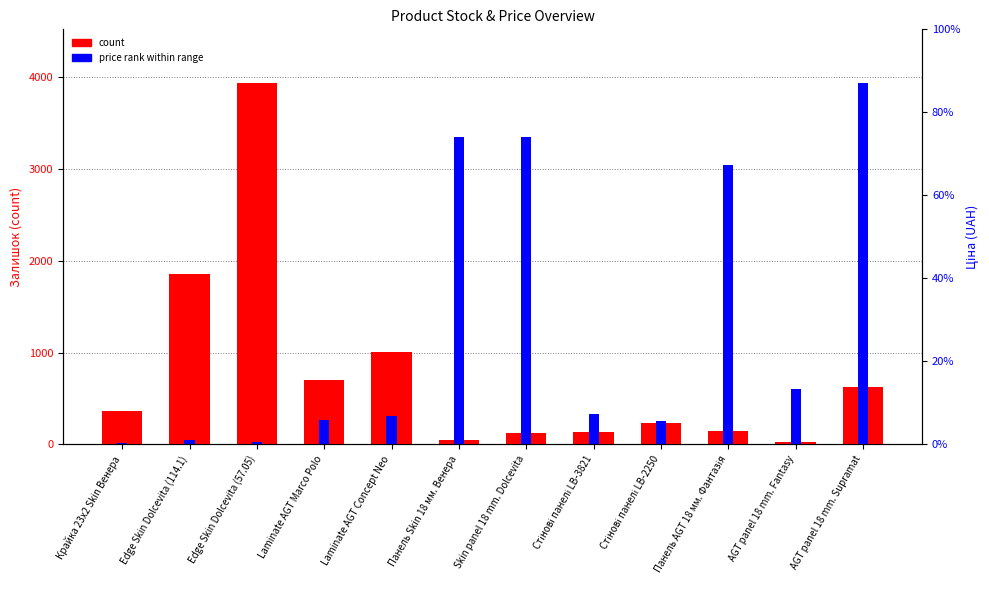

True or false: price rank within range has a value of 14.1 at Крайка 23x2 Skin Венера.

True